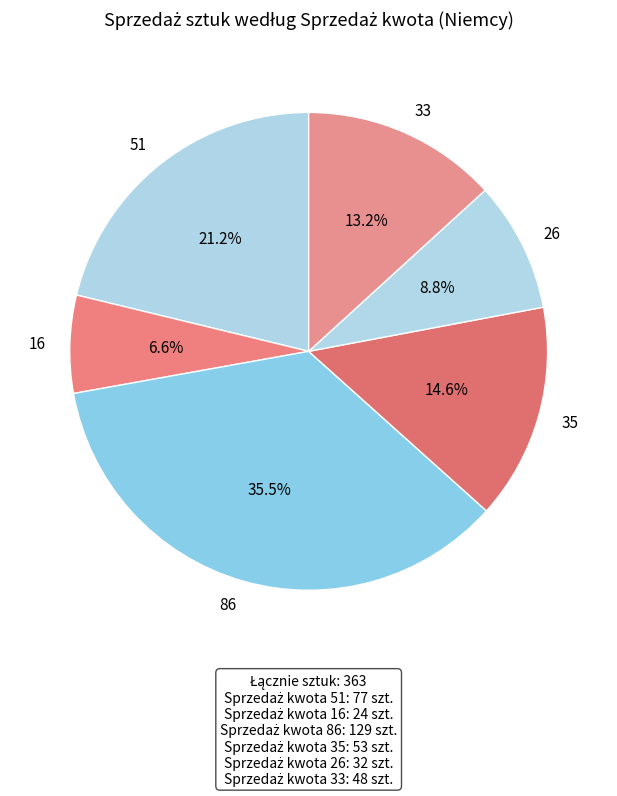

To the nearest percent, what percentage of the pie is 33?

13%